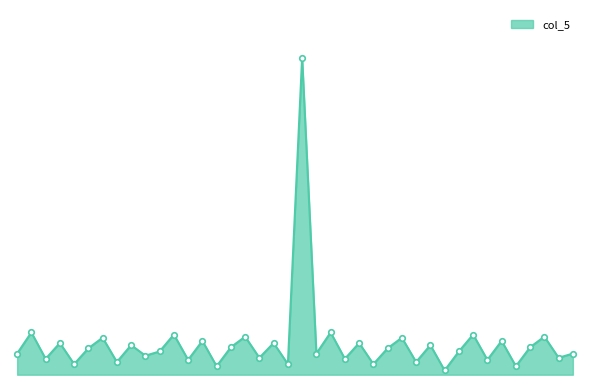

True or false: the data has more than 2 interior local peaks.

True